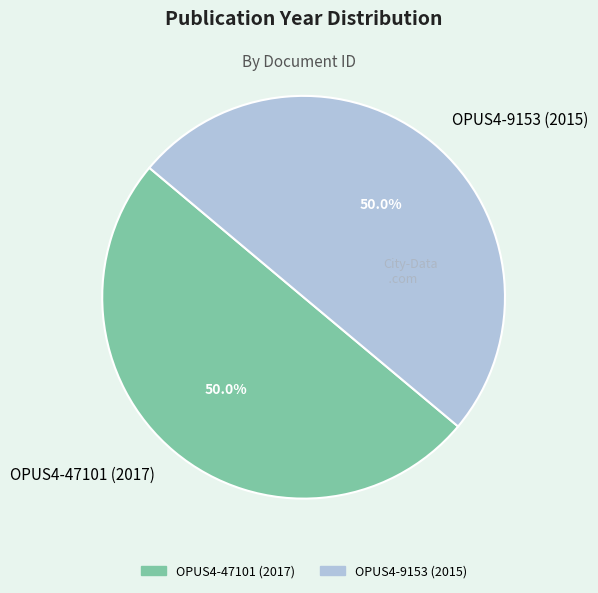

What is the ratio of the value at OPUS4-47101 (2017) to the value at OPUS4-9153 (2015)?

1.0